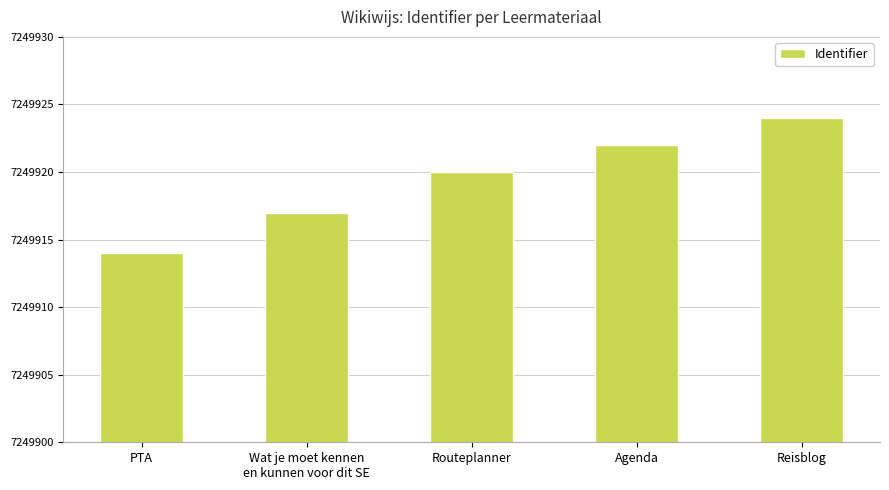

List the labels in order of value, smallest first.

PTA, Wat je moet kennen
en kunnen voor dit SE, Routeplanner, Agenda, Reisblog